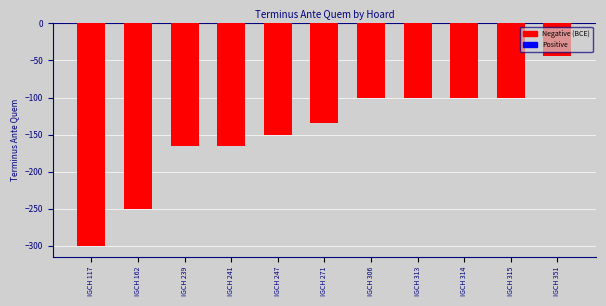

Between IGCH 306 and IGCH 239, which is larger?

IGCH 306